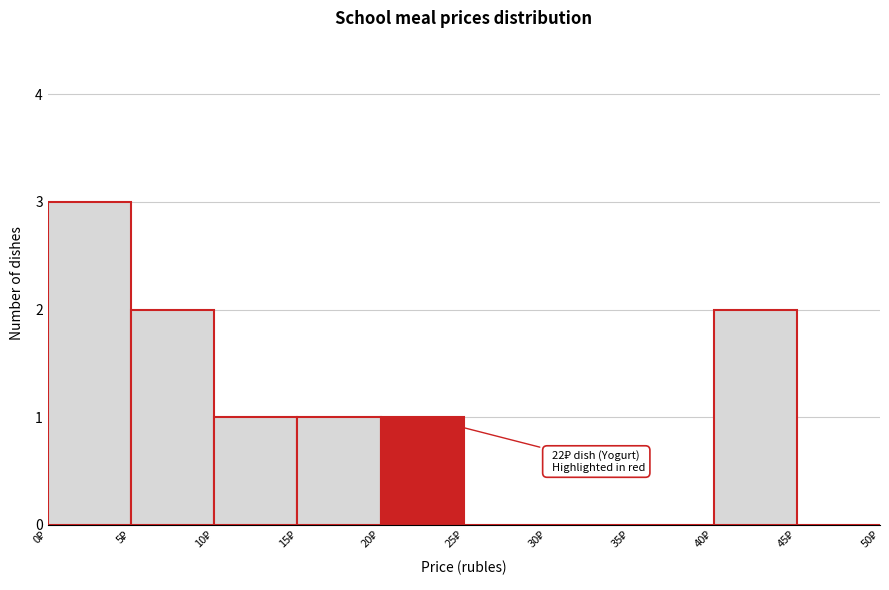

Which range on the x-axis has the tallest bar?

0 to 5